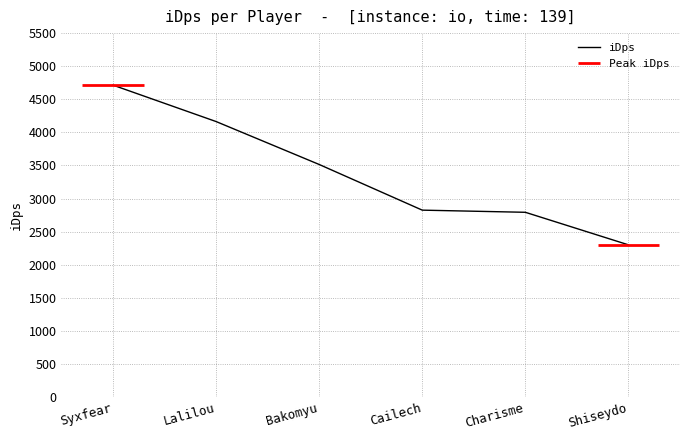

Reading left to right, list all the values displayed in this chart.

4714.1	4163.7	3514.8	2824.6	2792.1	2300.2